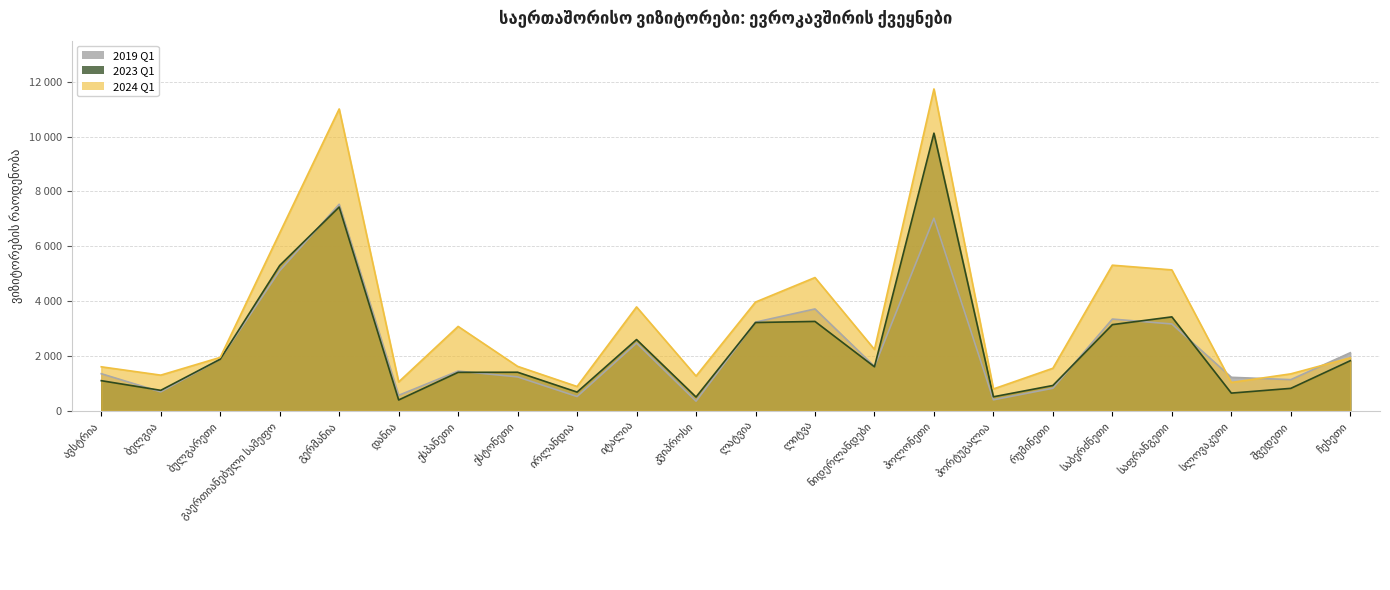

How many distinct data groups are displayed?

3